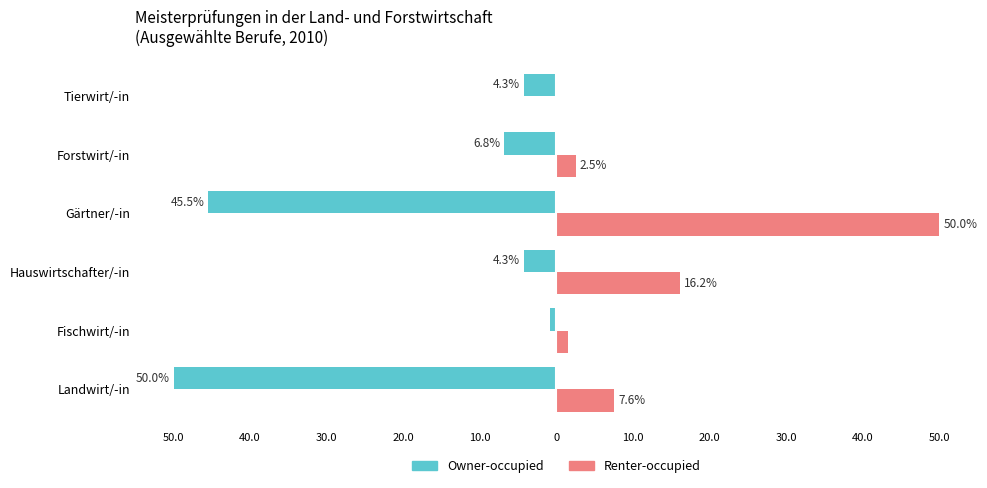

What are all the series names shown in the legend?

Owner-occupied, Renter-occupied